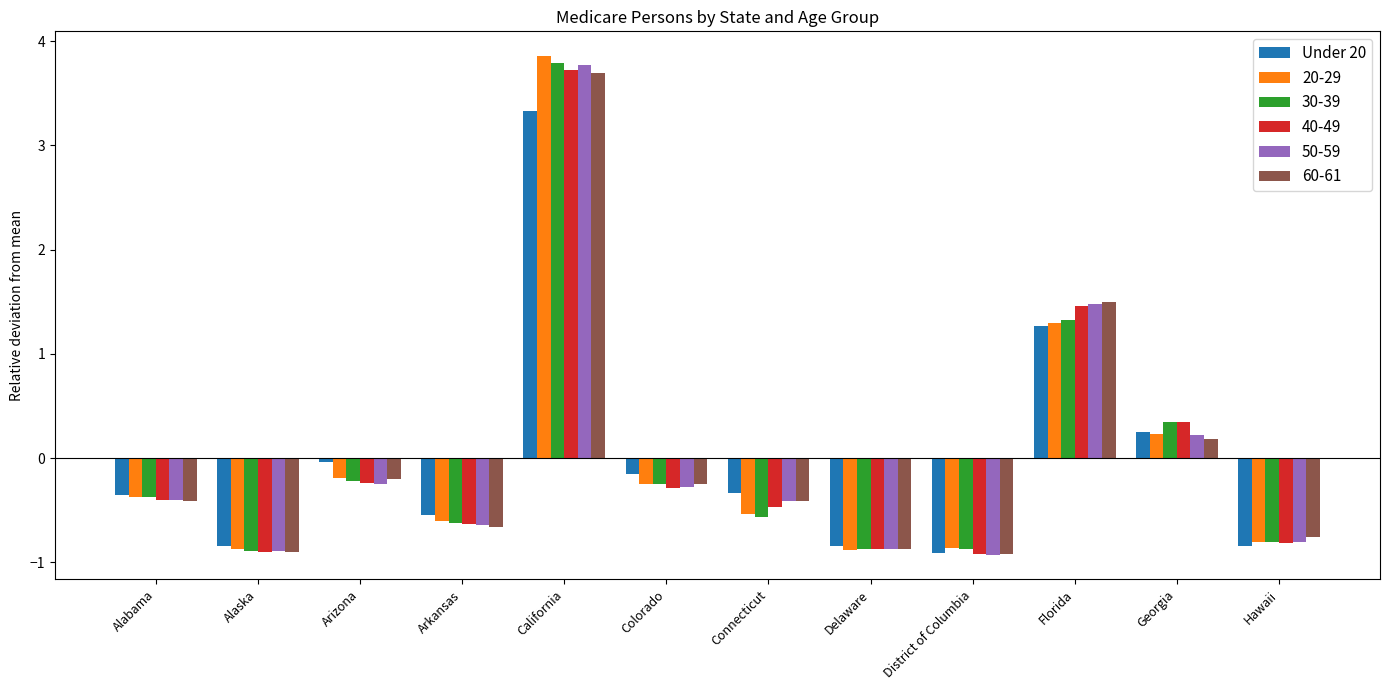

Is the value of 50-59 at Colorado greater than the value of Under 20 at Alaska?

Yes